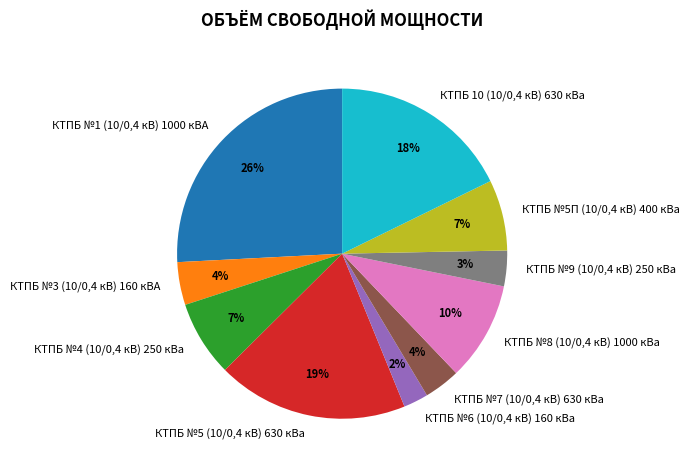

How many slices are in this pie chart?

10